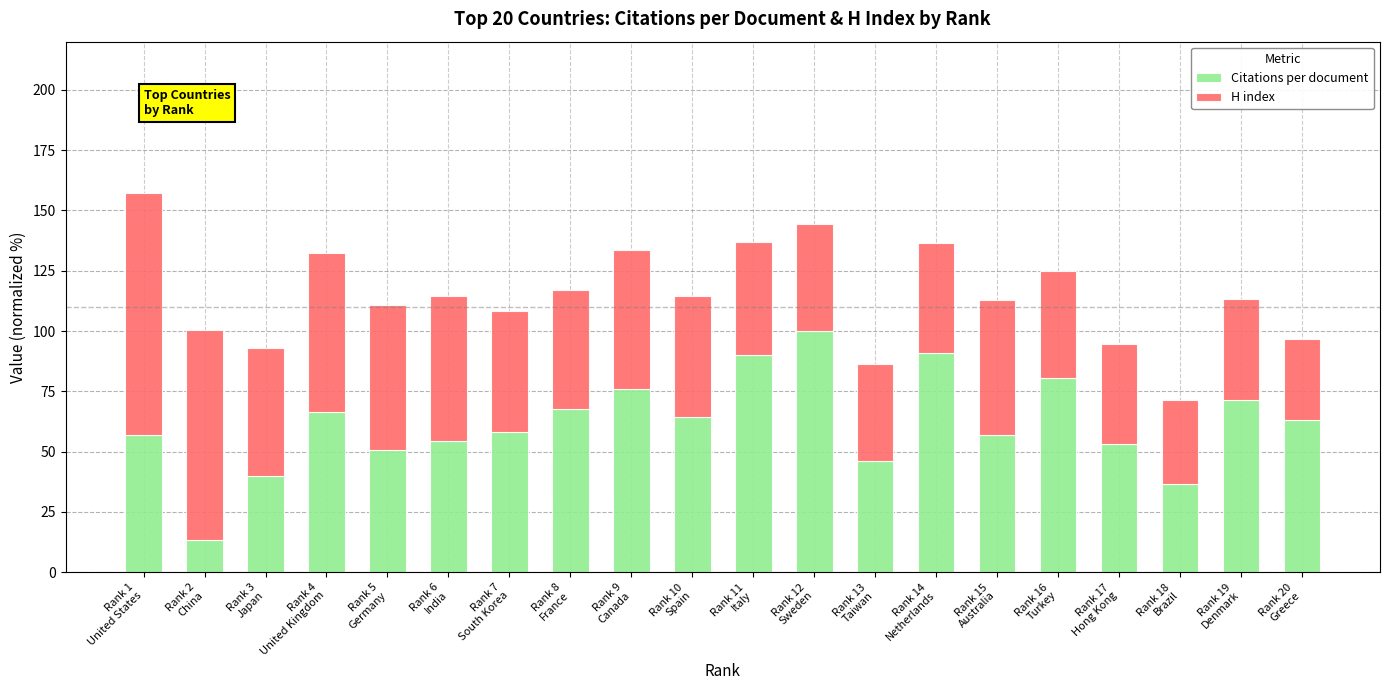

What is the sum of all Citations per document values?

1236.8